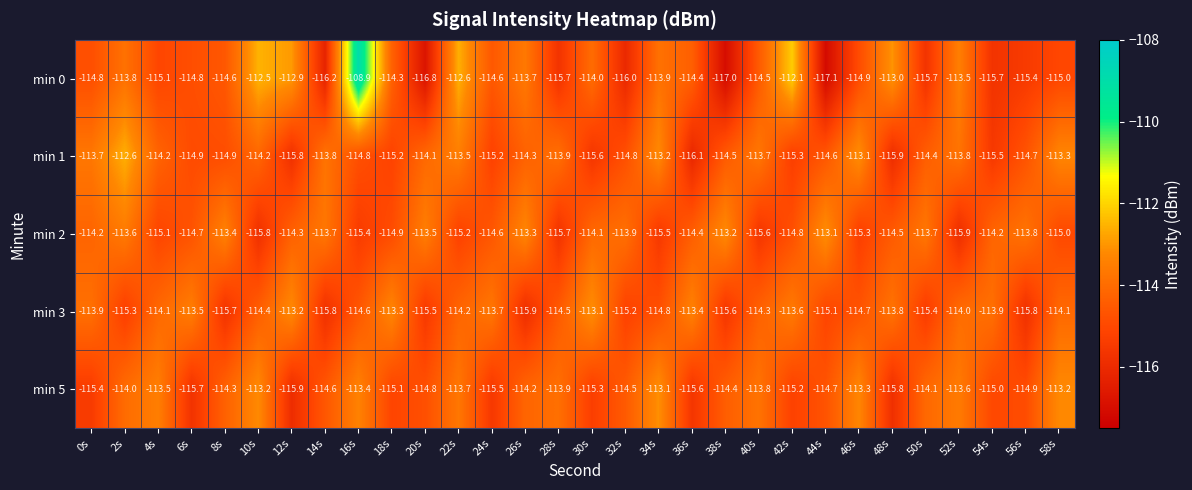

At which label does min 5 reach its peak?

34s